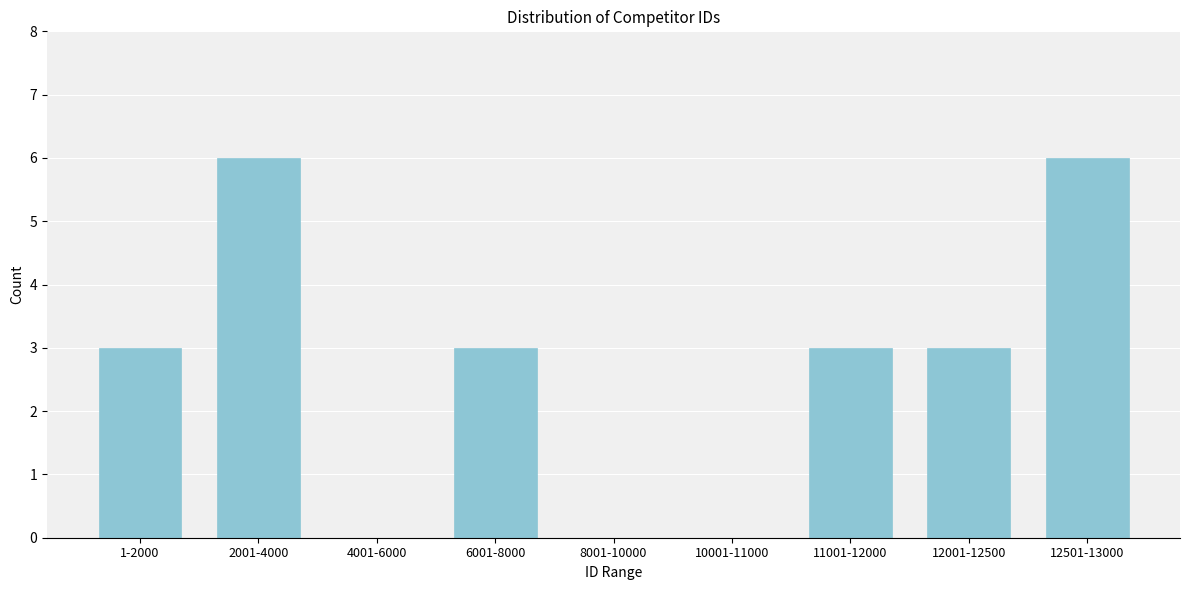

Reading right to left, extract all data points from this chart.

12501-13000=6	12001-12500=3	11001-12000=3	10001-11000=0	8001-10000=0	6001-8000=3	4001-6000=0	2001-4000=6	1-2000=3